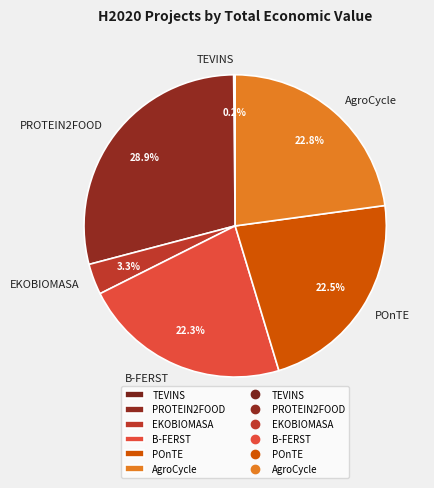

Does POnTE account for over 50% of the chart?

No